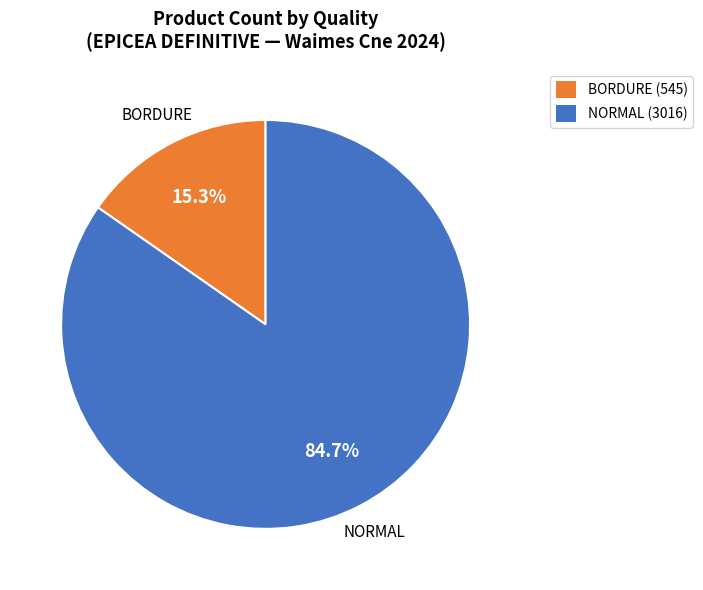

Is there a majority slice in this chart?

Yes